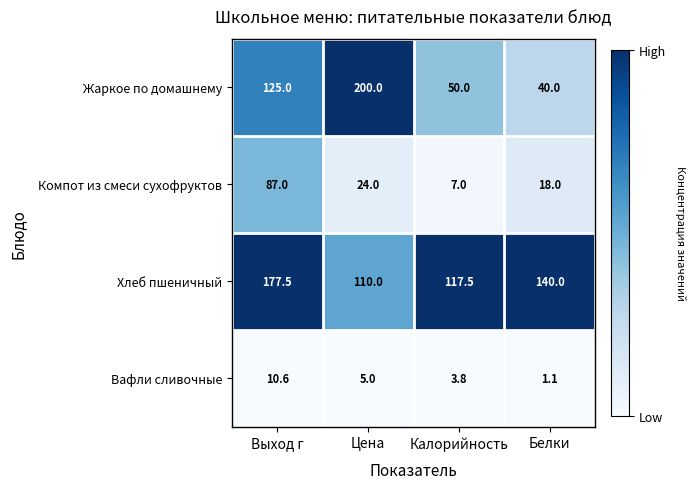

Rank the series by their maximum value, from highest to lowest.

Жаркое по домашнему, Хлеб пшеничный, Компот из смеси сухофруктов, Вафли сливочные